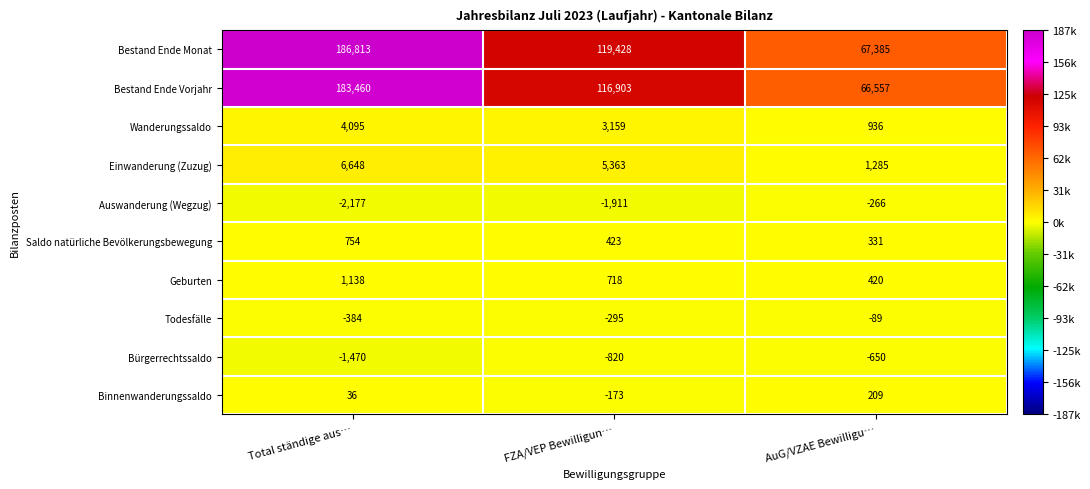

What is the minimum value for Saldo natürliche Bevölkerungsbewegung?

331